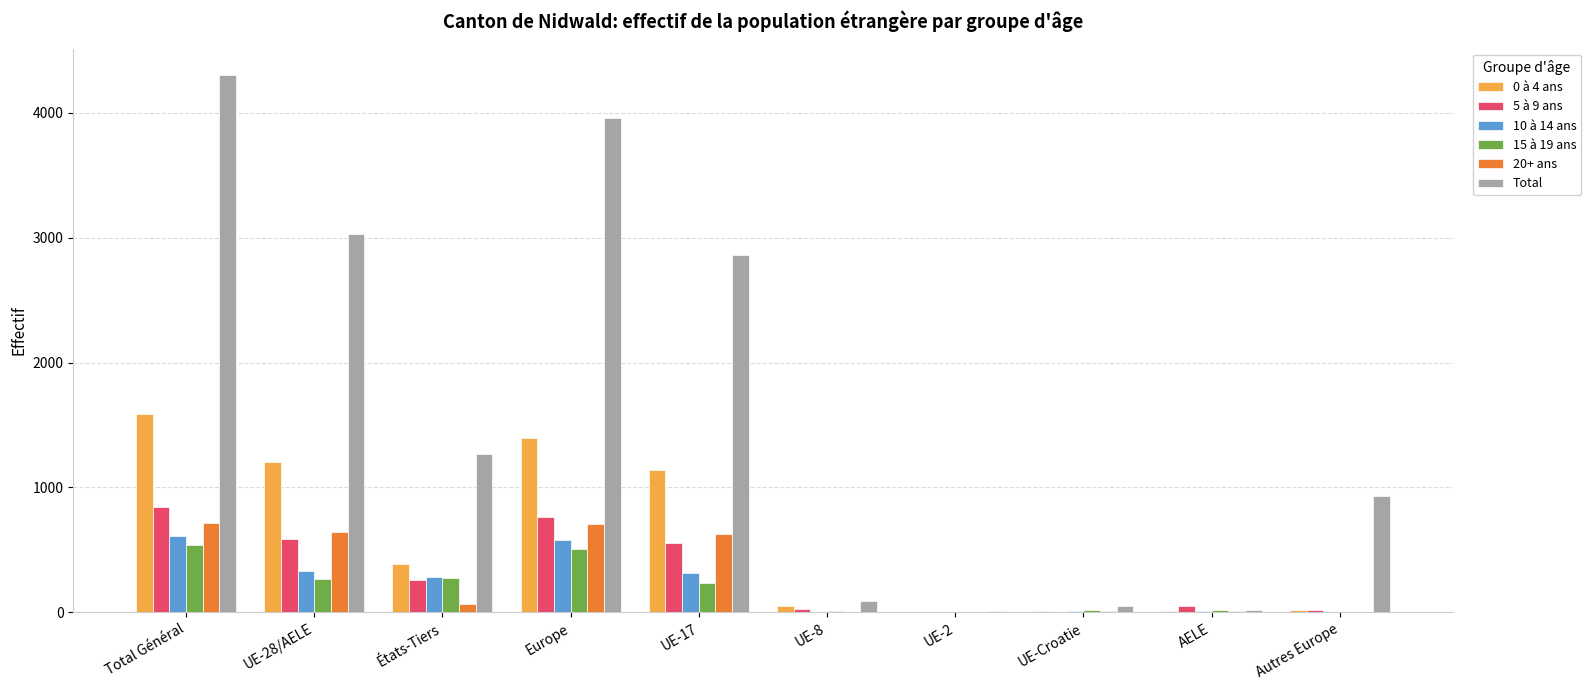

Read the 5 à 9 ans value at Europe, to the nearest 100.

800